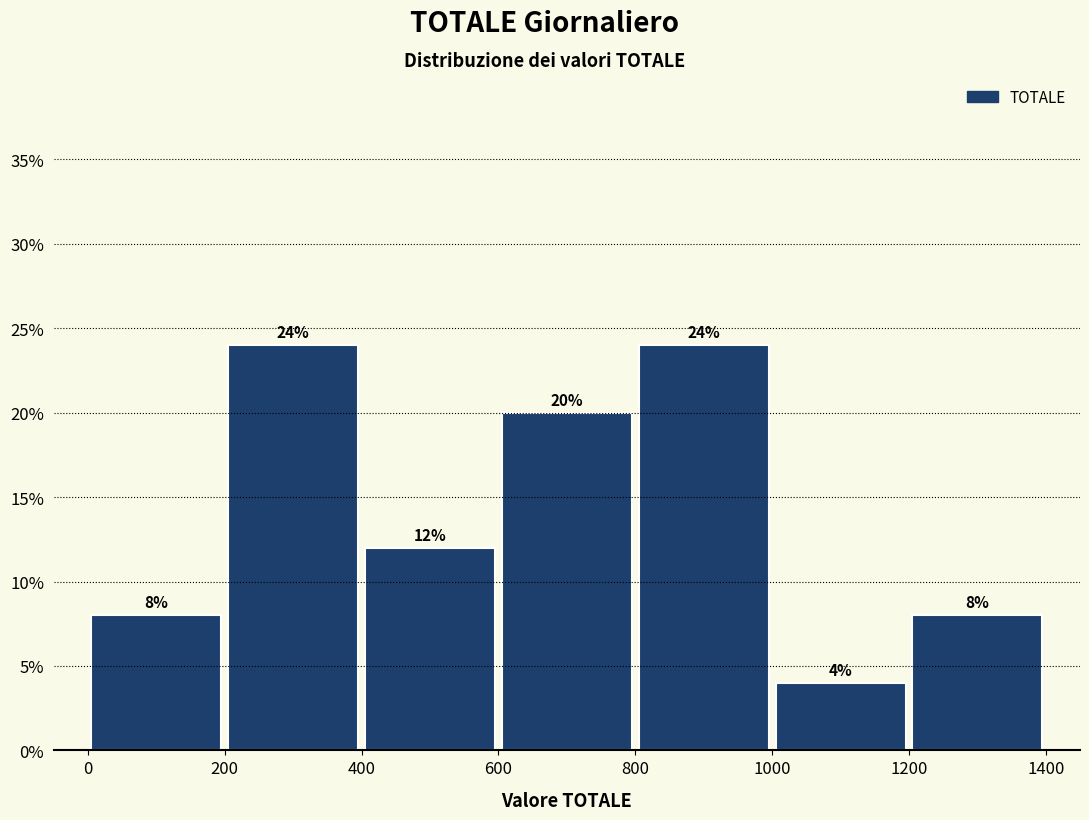

What is the height of the bar covering 800 to 1000 on the x-axis?

24